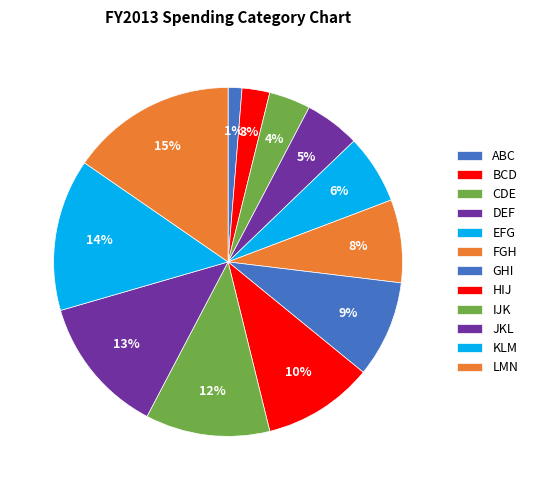

To the nearest percent, what is the combined percentage of DEF and EFG?

12%